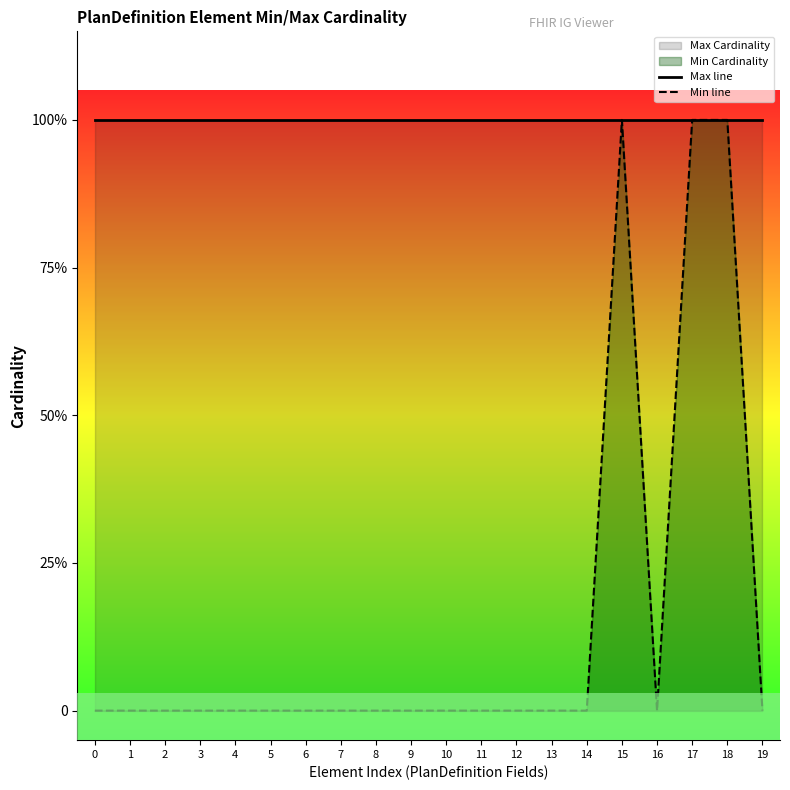

Is it true that Min line equals -1 at 7?

False